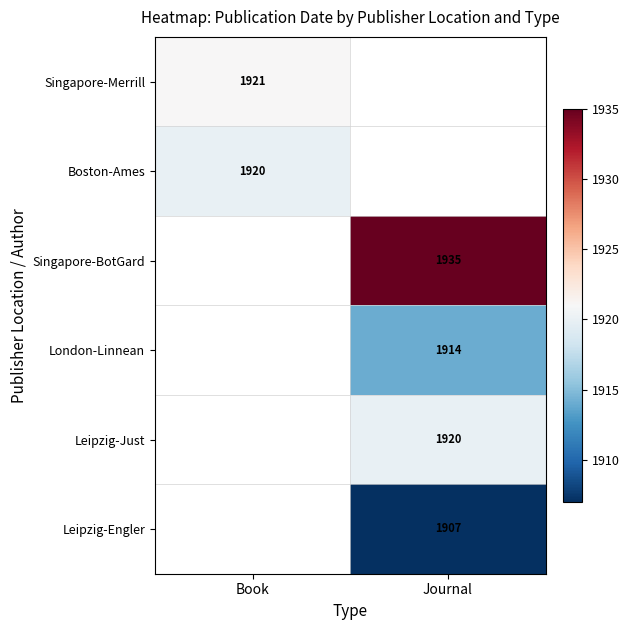

What is the total value across all series at Book?

3841